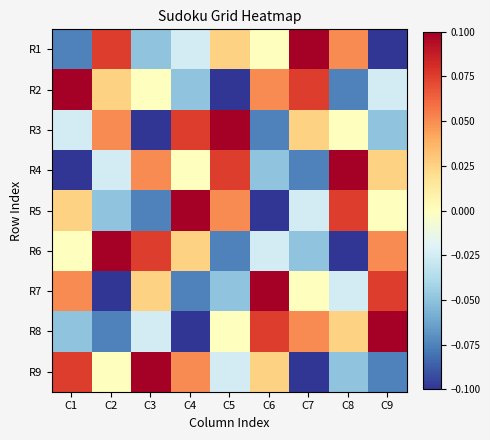

List the series in order of their peak value, lowest first.

R1, R2, R3, R4, R5, R6, R7, R8, R9